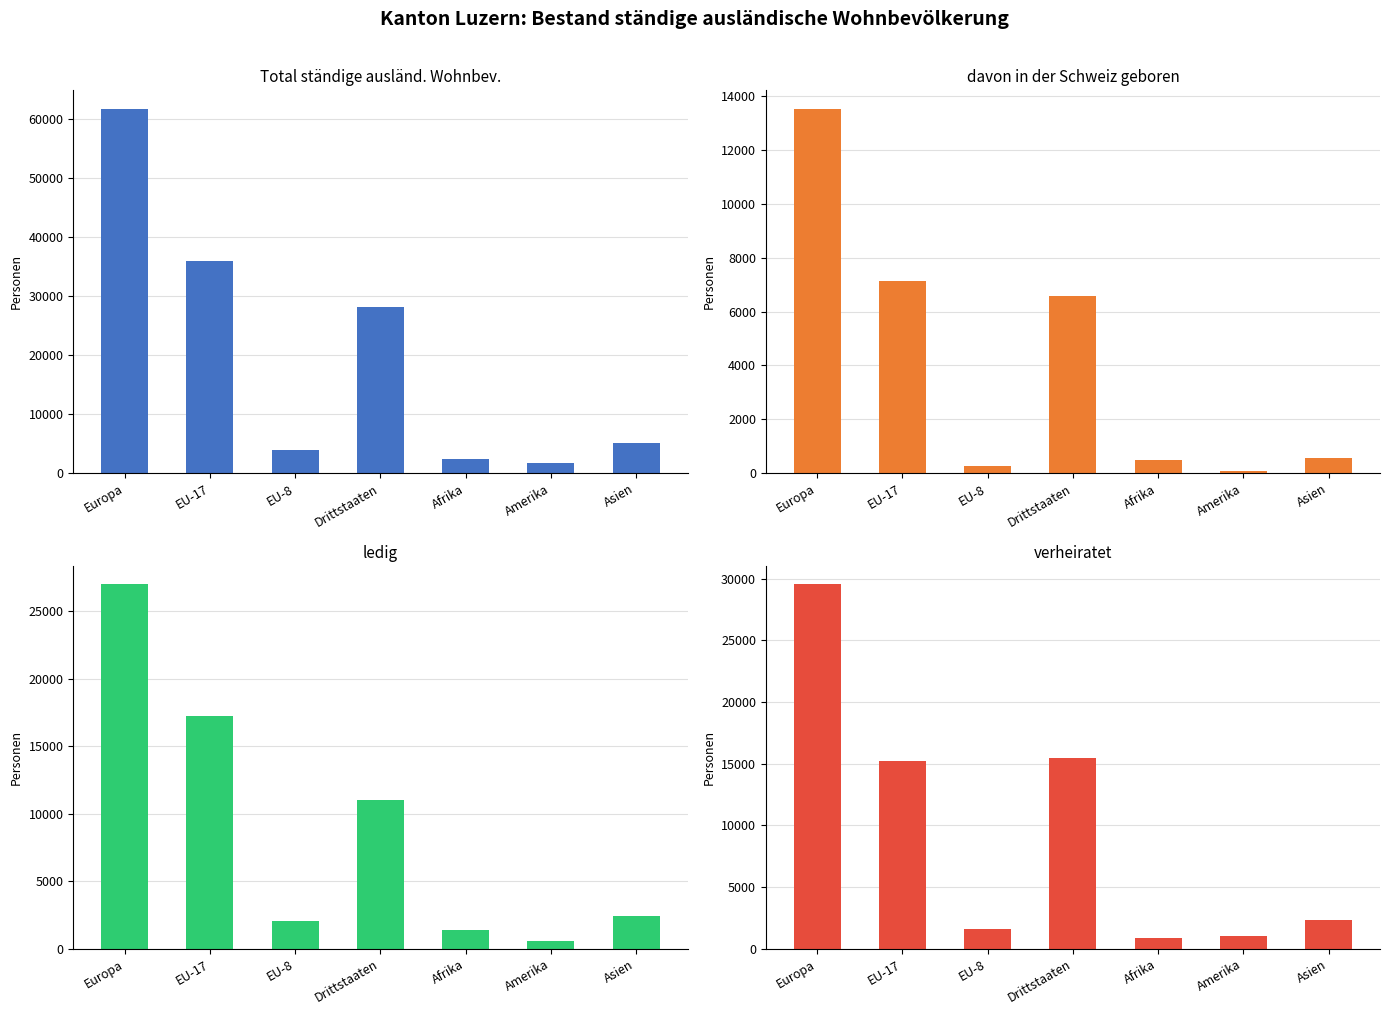

What is the difference between the maximum and minimum values in the ledig series?

26441